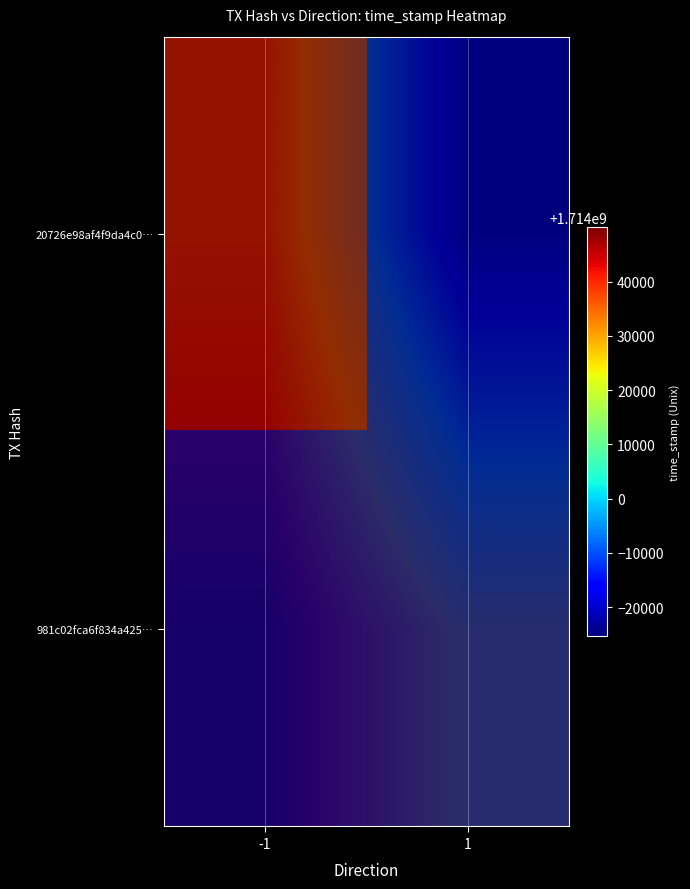

Where is 981c02fca6f834a425… nearest to the value 1713983516?

1